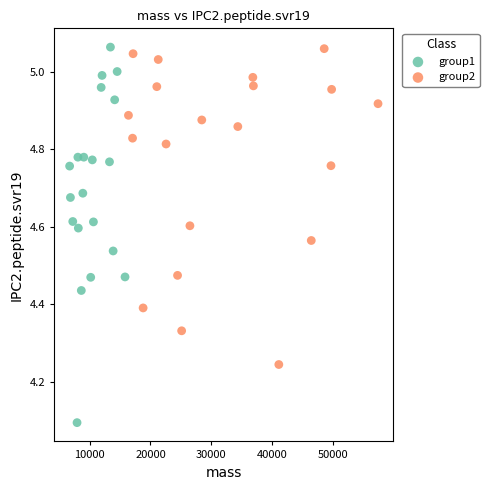

Which series has the largest Y range (max minus min)?

group1